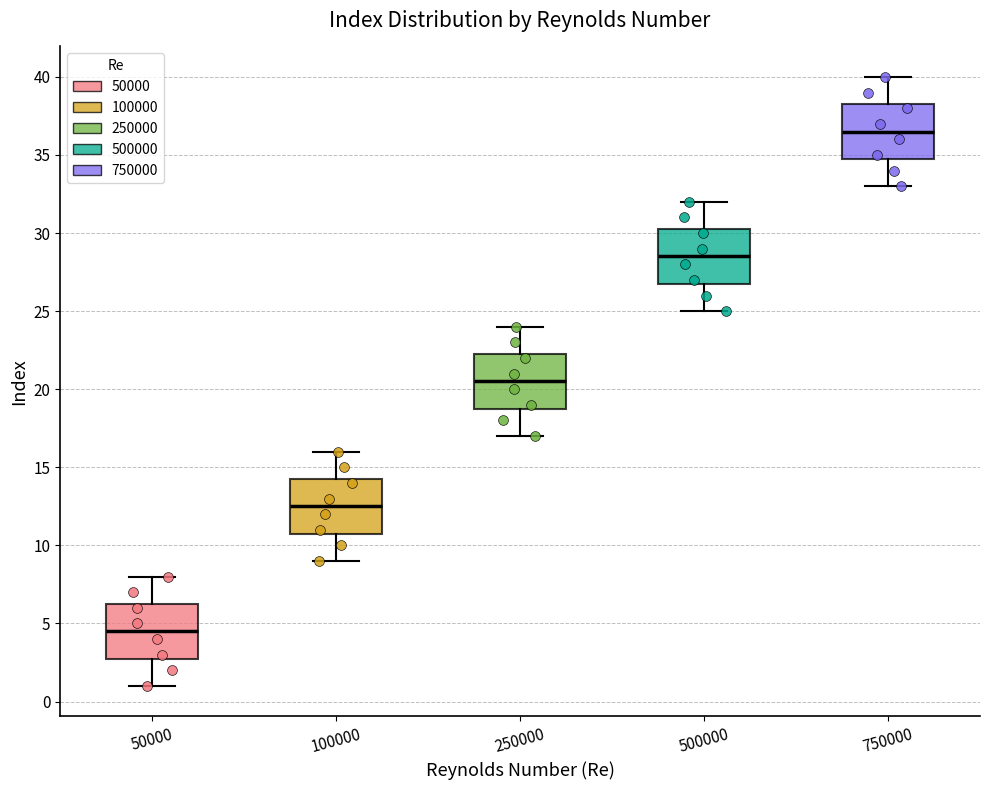

Reading left to right, read every box against the y-axis: the position of its median line, the range the box covers, and the ends of its whiskers. The values are not printed on the chart, so give them approximately, as read against the axis.

50000: median 4.5, box 3.0 to 6.5, whiskers 1.0 to 8.0
100000: median 12.5, box 11.0 to 14.5, whiskers 9.0 to 16.0
250000: median 20.5, box 19.0 to 22.5, whiskers 17.0 to 24.0
500000: median 28.5, box 27.0 to 30.5, whiskers 25.0 to 32.0
750000: median 36.5, box 35.0 to 38.5, whiskers 33.0 to 40.0